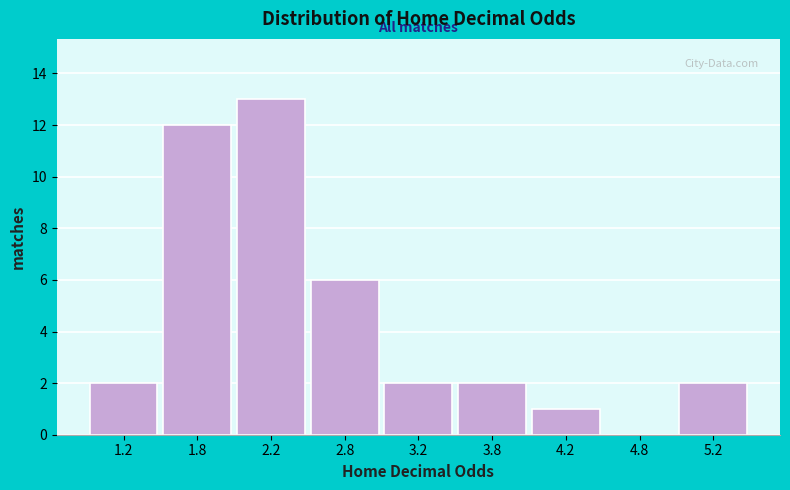

Reading right to left, extract all data points from this chart.

5.2=2	4.8=0	4.2=1	3.8=2	3.2=2	2.8=6	2.2=13	1.8=12	1.2=2